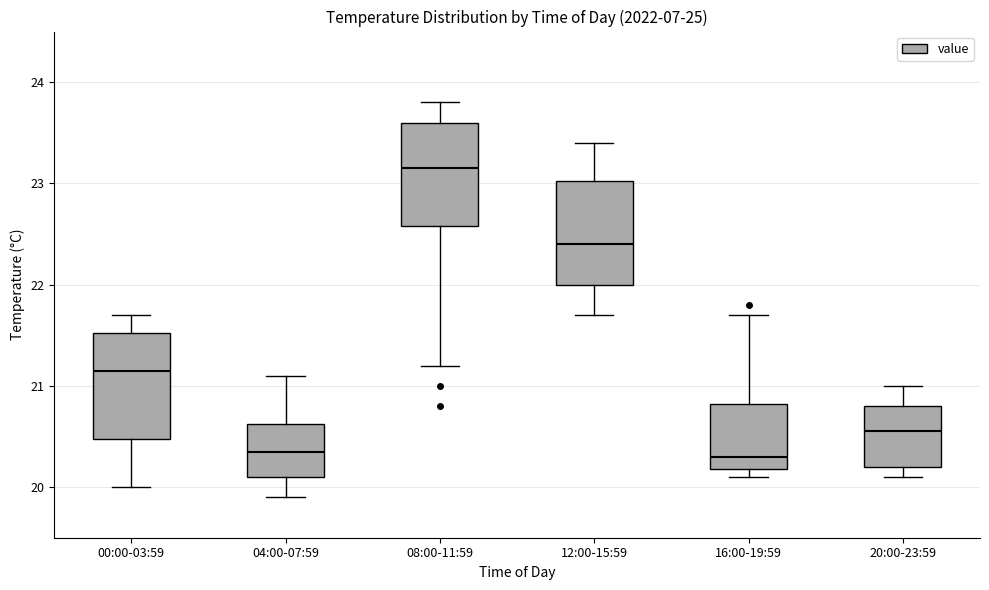

Reading left to right, transcribe this box plot: for each box, give where its median line is, the range the box spans, and where its two whiskers end, as read against the y-axis. The values are not printed on the chart, so give them approximately, as read against the axis.

00:00-03:59: median 21.2, box 20.5 to 21.5, whiskers 20.0 to 21.7
04:00-07:59: median 20.4, box 20.1 to 20.6, whiskers 19.9 to 21.1
08:00-11:59: median 23.2, box 22.6 to 23.6, whiskers 21.2 to 23.8
12:00-15:59: median 22.4, box 22.0 to 23.0, whiskers 21.7 to 23.4
16:00-19:59: median 20.3, box 20.2 to 20.8, whiskers 20.1 to 21.7
20:00-23:59: median 20.6, box 20.2 to 20.8, whiskers 20.1 to 21.0